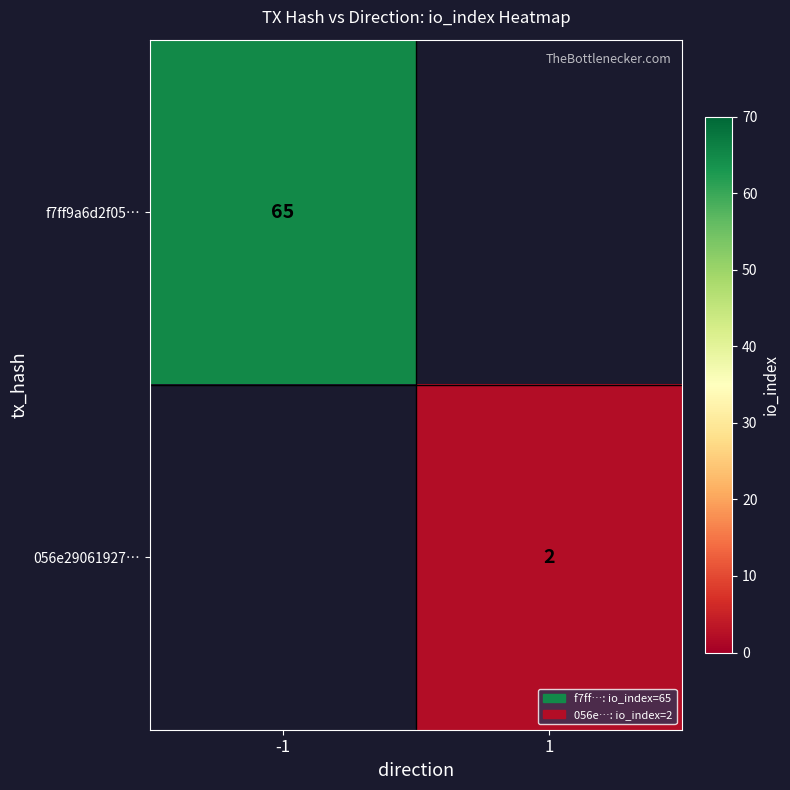

The 056e29061927… series shows 1 at 1. True or false?

False